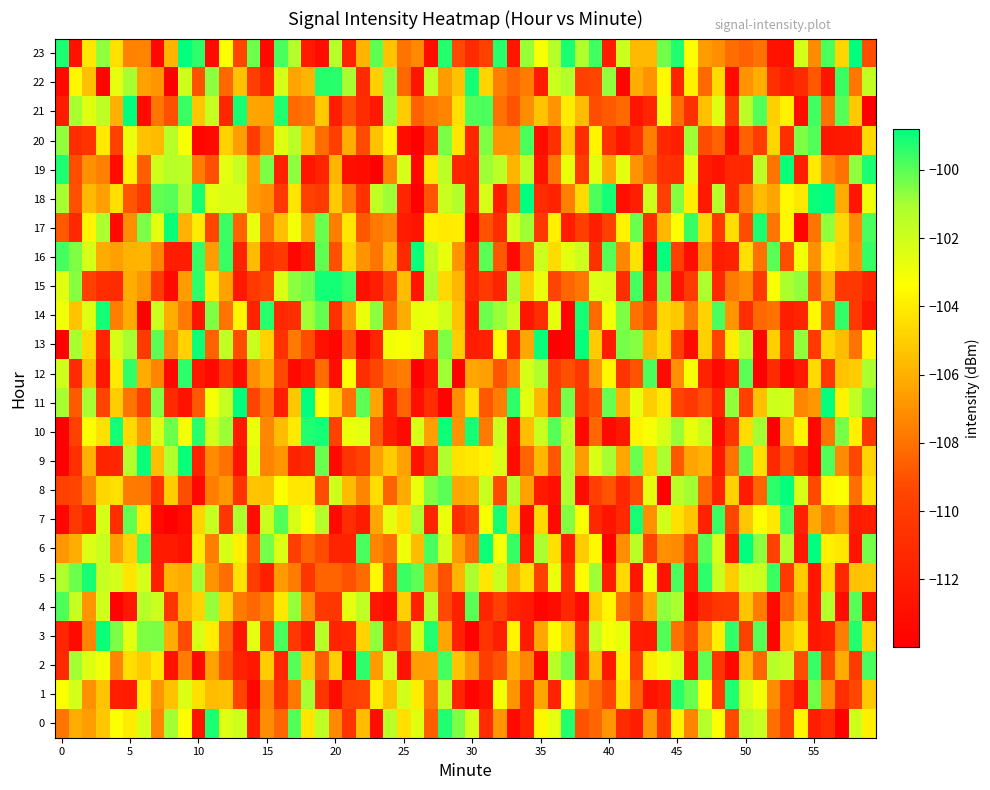

Which series has the widest spread of values?

5